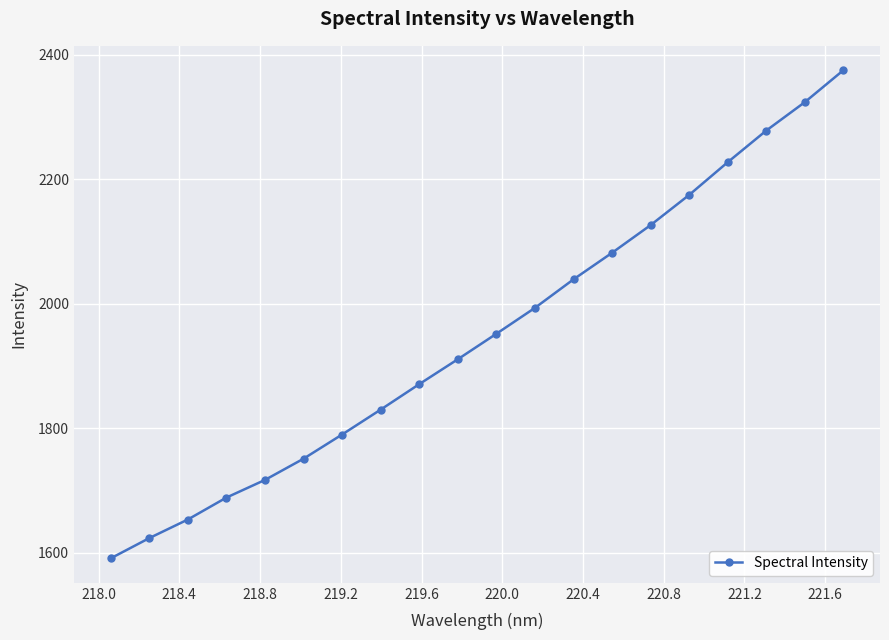

Does the chart have visible grid lines?

Yes